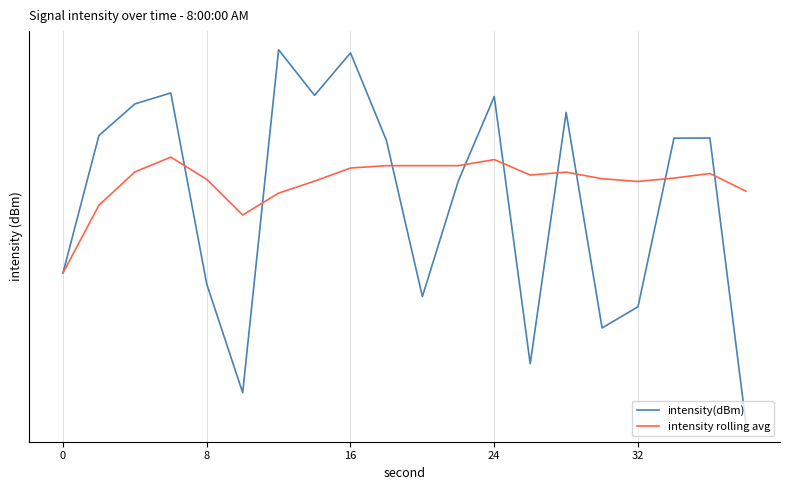

At how many categories does at least one series exceed -132?

18